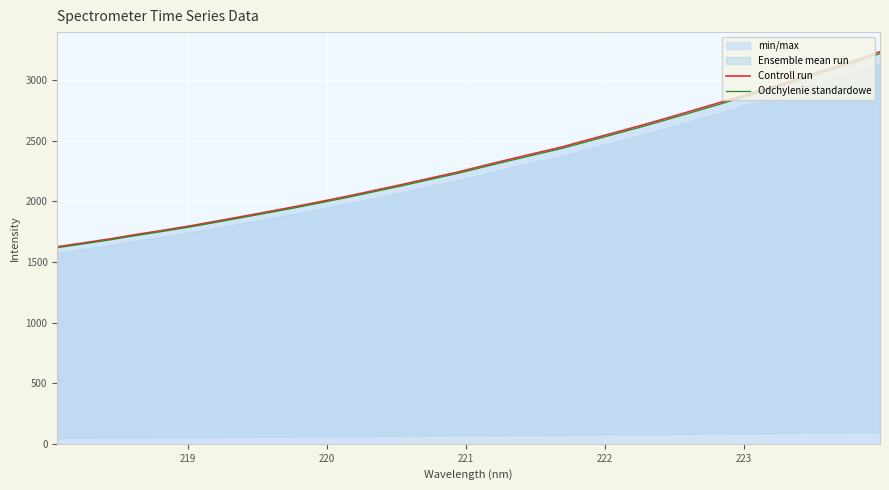

True or false: Controll run has a value of 1328.8 at 10.

False